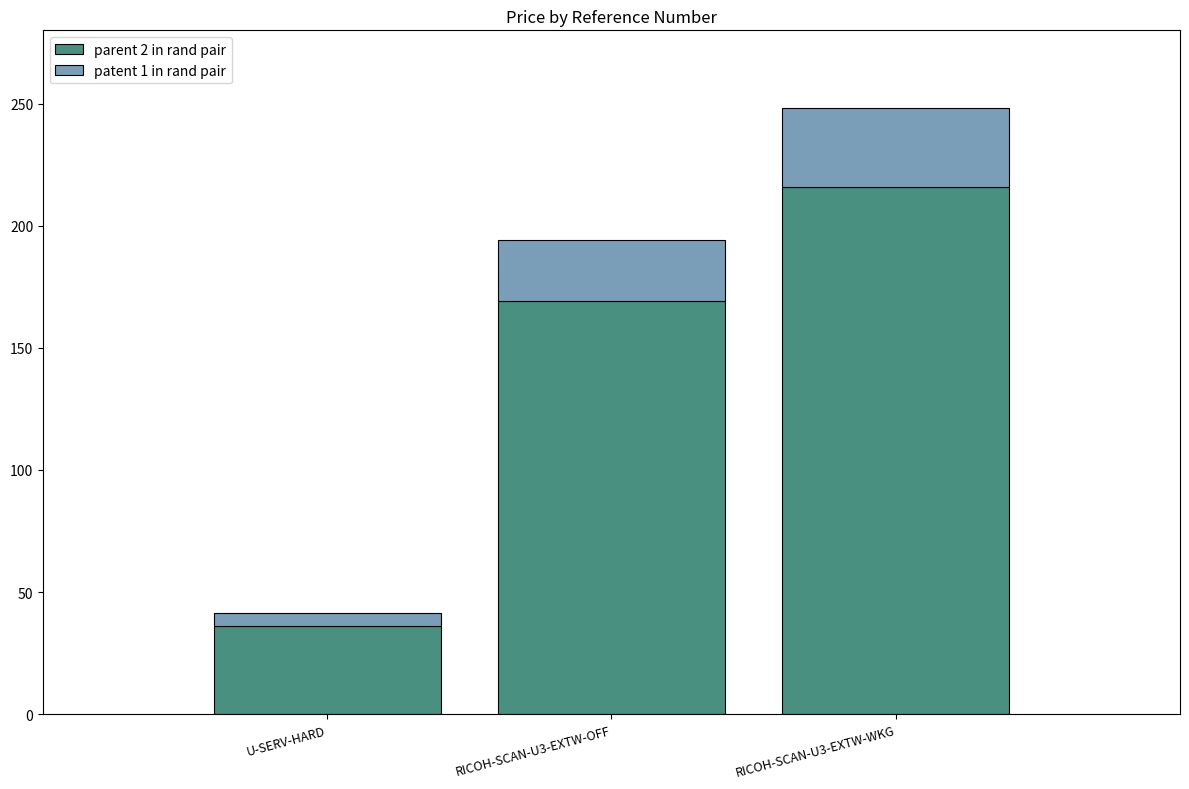

What is the lowest value of the parent 2 in rand pair series?

36.0